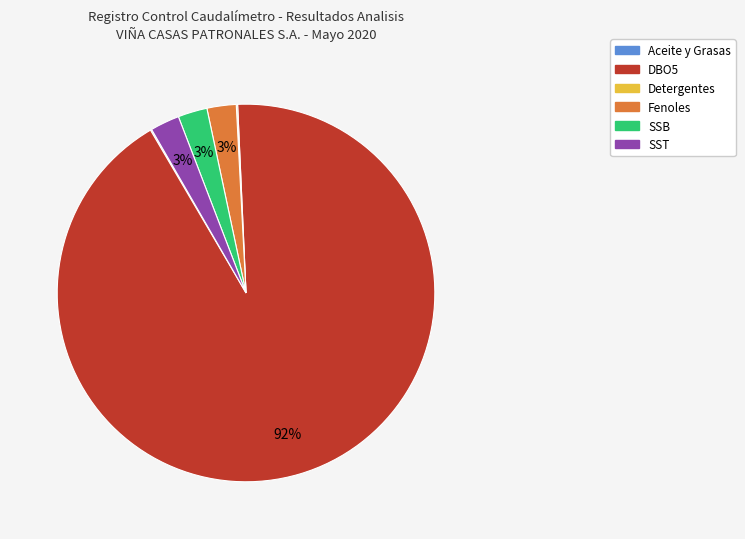

Does Fenoles represent more than half of the total?

No